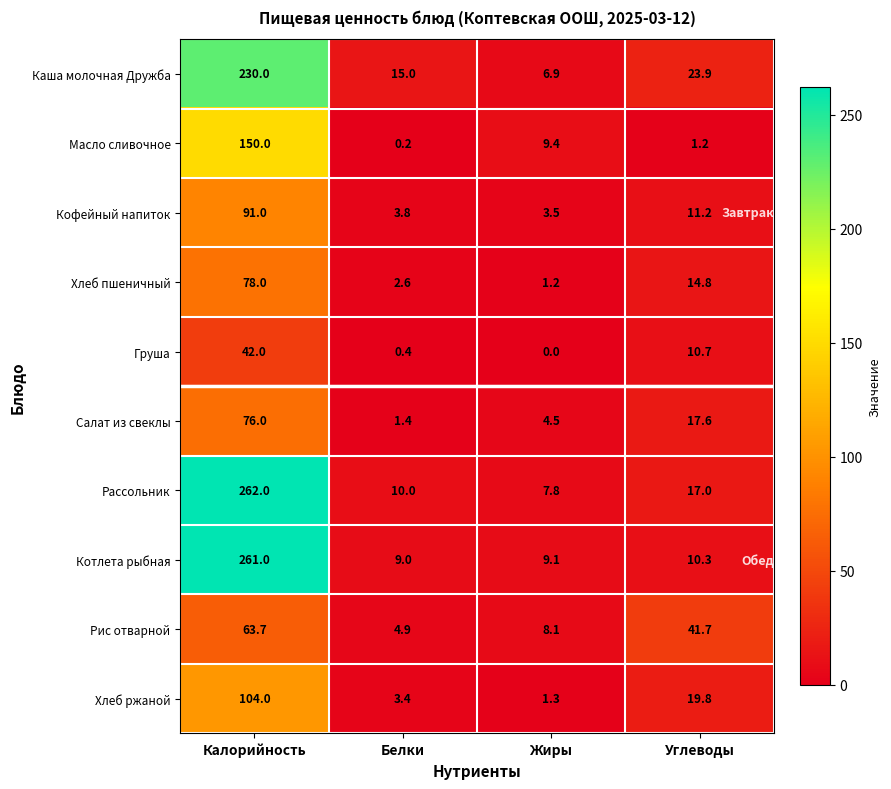

What is the difference between the highest and lowest values at Углеводы?

40.5